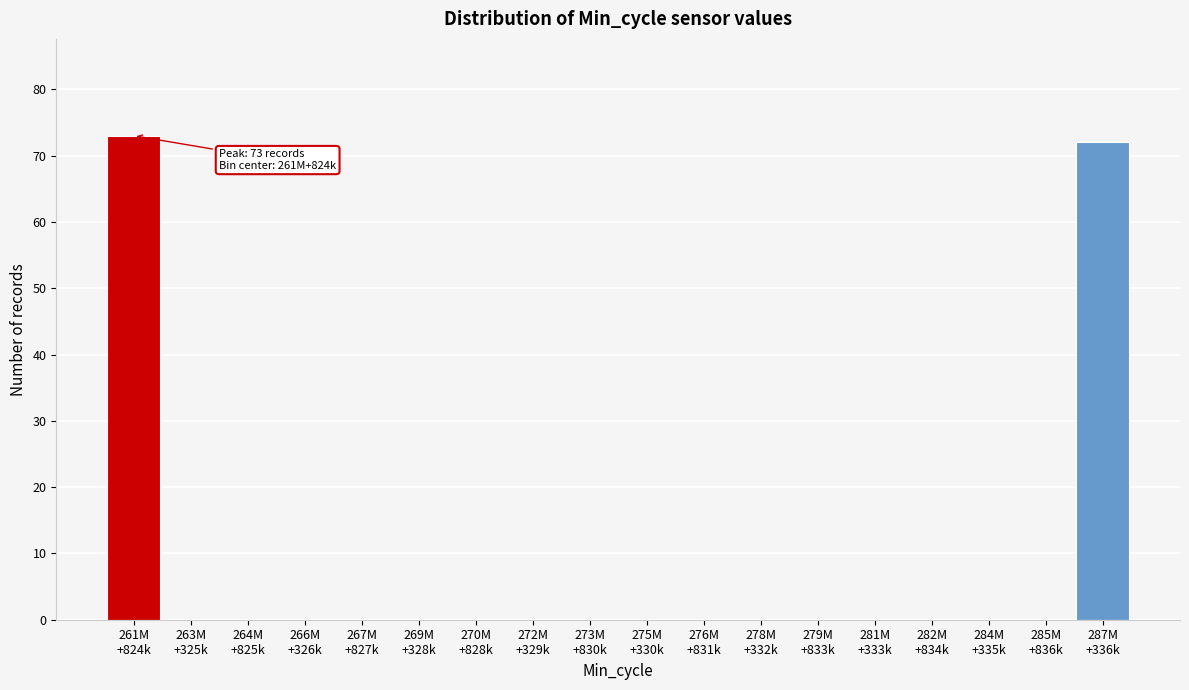

What is the maximum value shown in the chart?

73